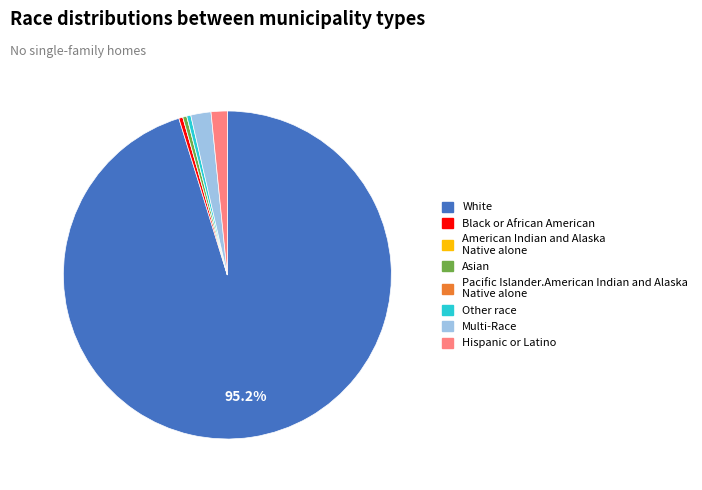

Which slice is the largest?

White